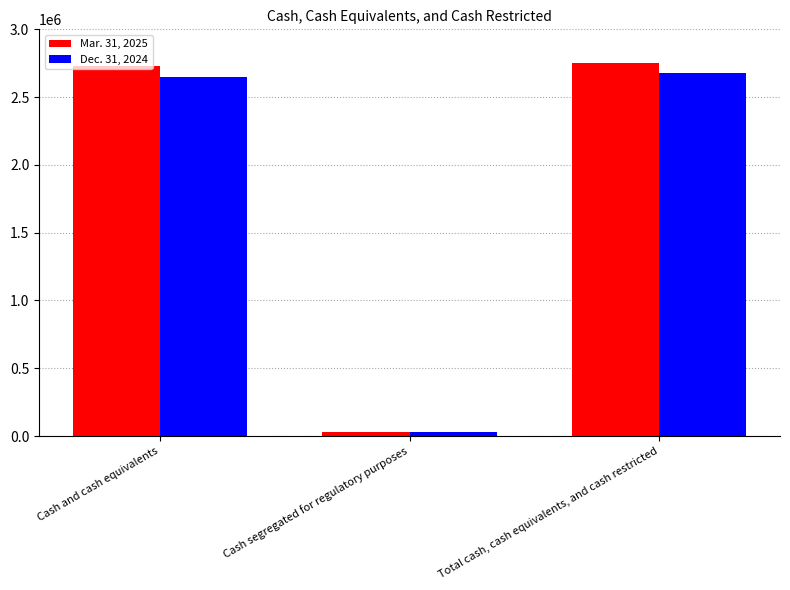

Where is Dec. 31, 2024 nearest to the value 1354049?

Cash and cash equivalents